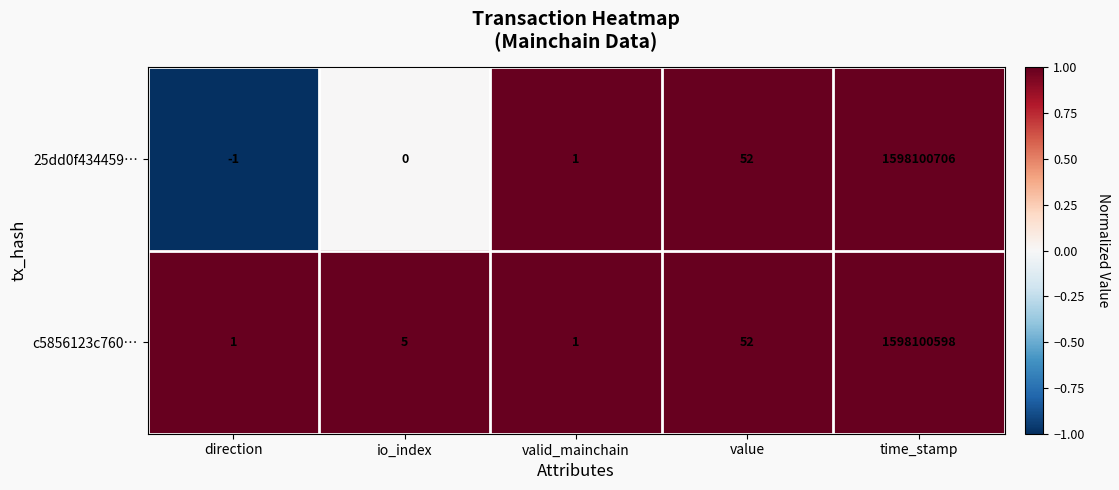

Which series has the widest spread of values?

25dd0f434459…